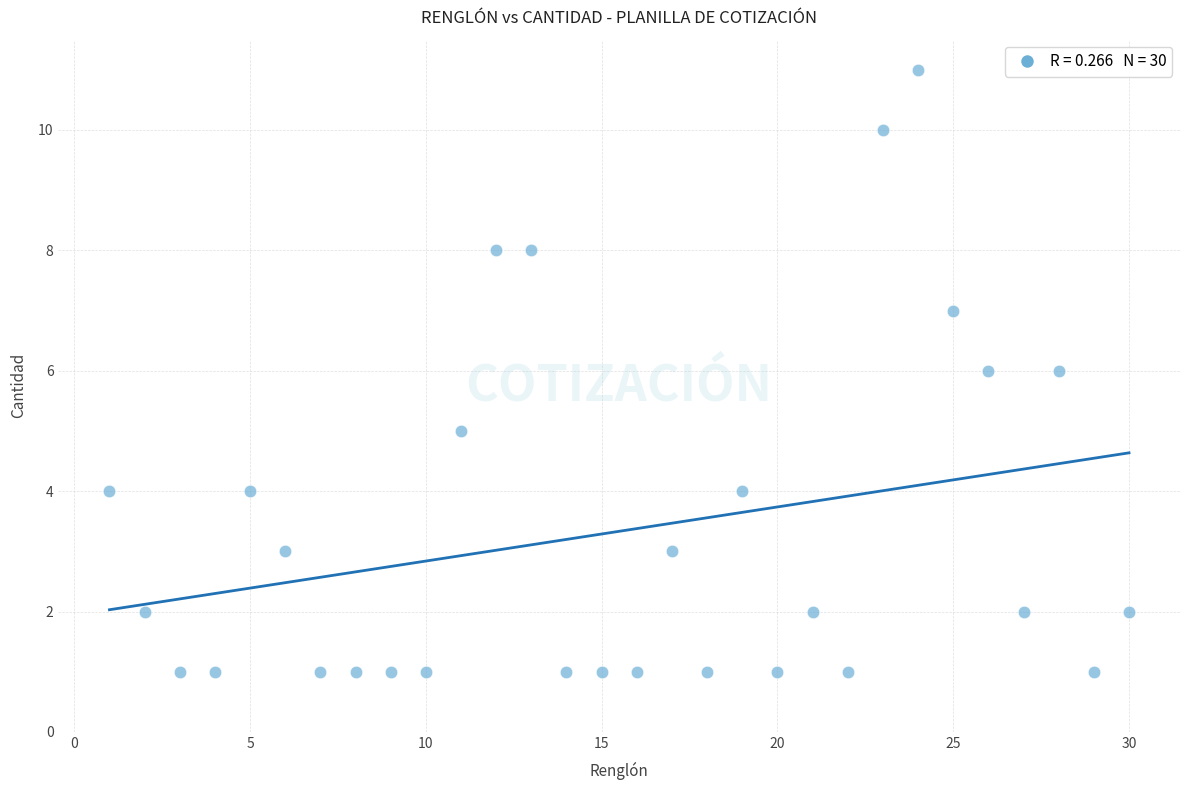

What is the range of Y values (max minus min)?

10